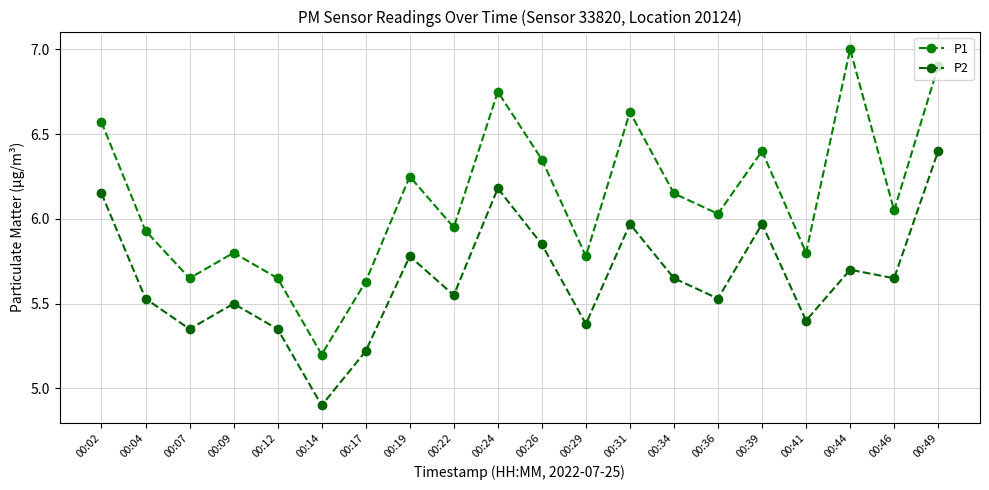

Where does the P2 series first go above 5?

00:02